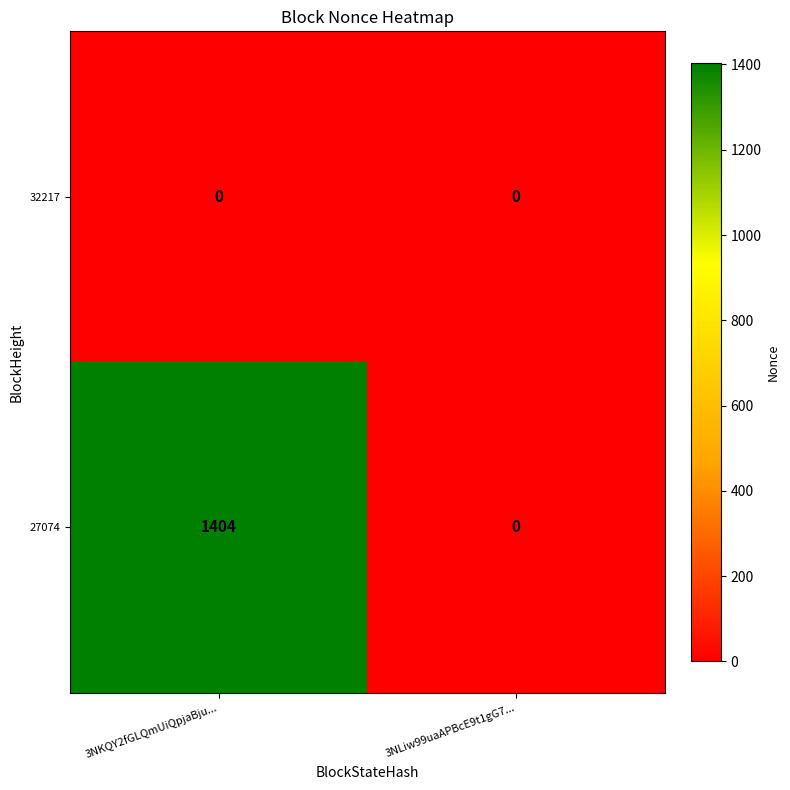

What is the average value of the 27074 series?

702